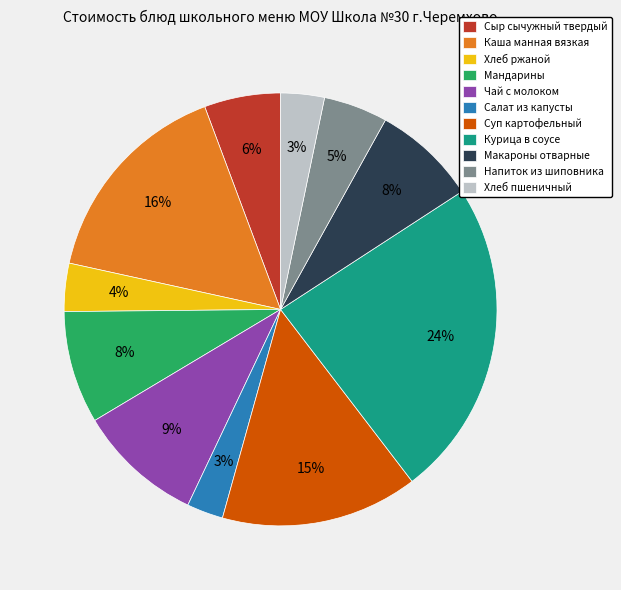

To the nearest percent, what portion does Мандарины represent?

8%